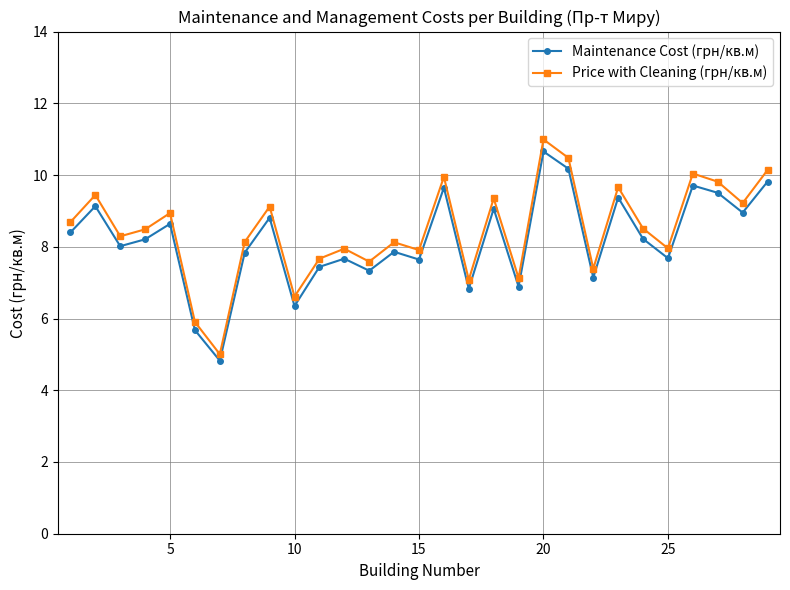

True or false: Price with Cleaning (грн/кв.м) and Maintenance Cost (грн/кв.м) intersect in this chart.

False